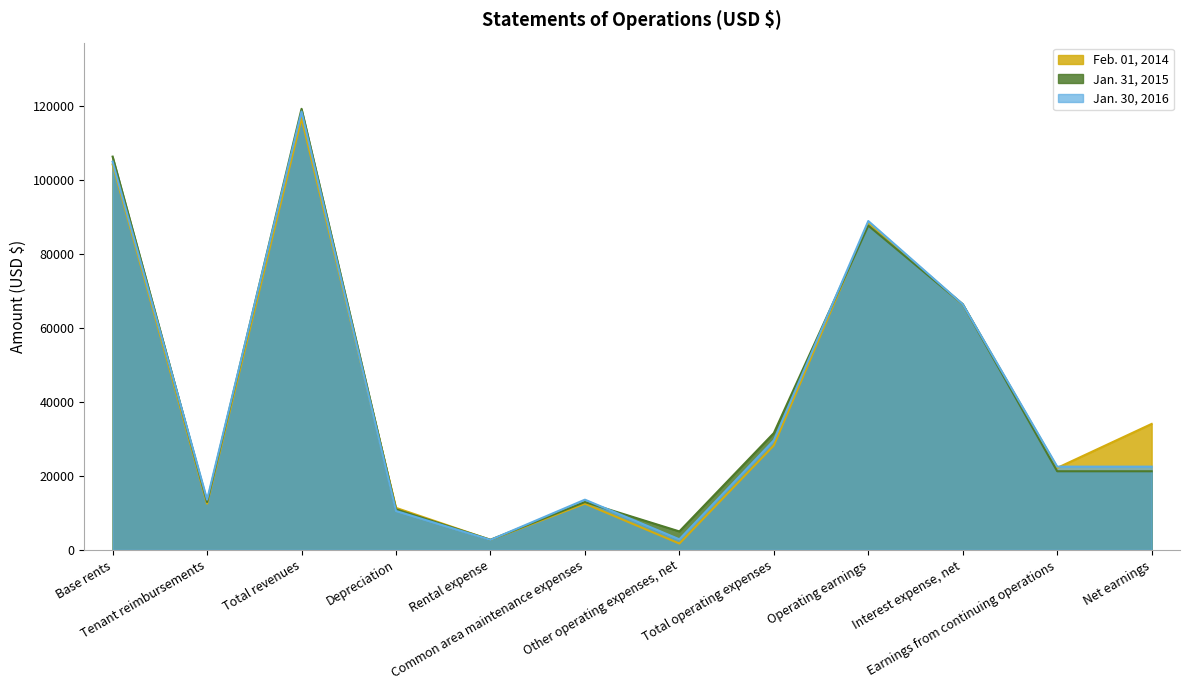

The value of Feb. 01, 2014 at Other operating expenses, net is 2529. True or false?

False